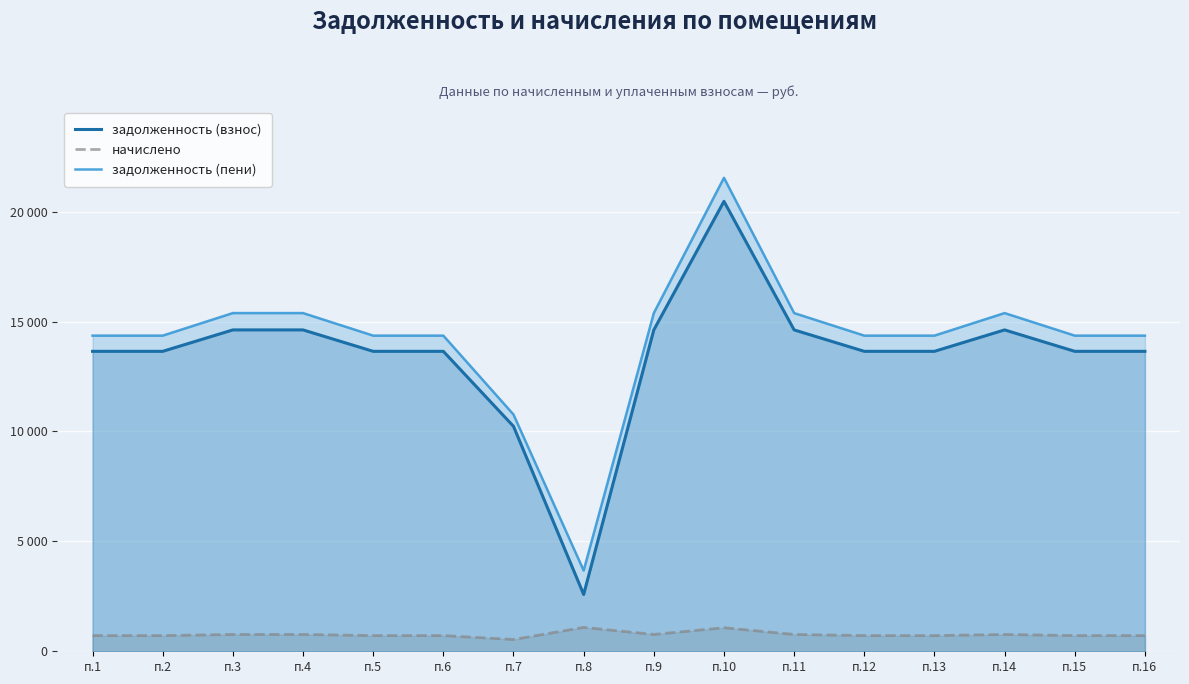

At which label does начислено reach its peak?

п.8